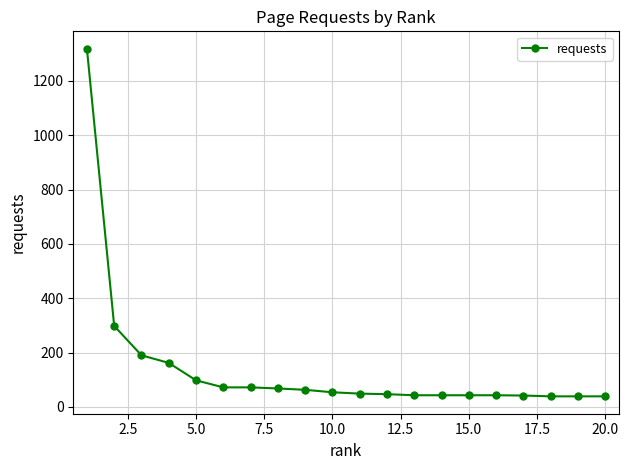

What is the maximum value shown in the chart?

1318